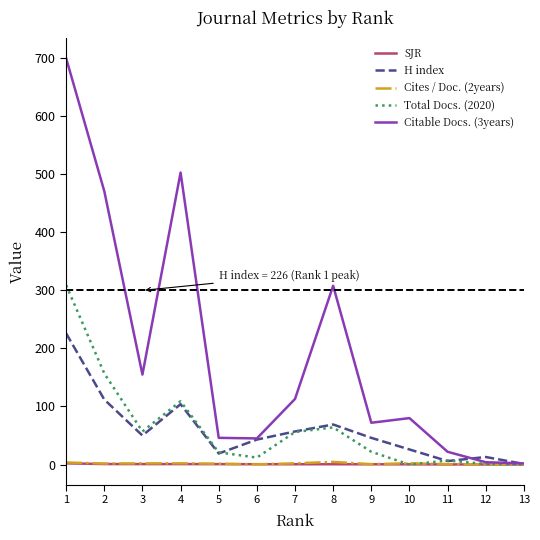

Which series has the largest total across all categories?

Citable Docs. (3years)